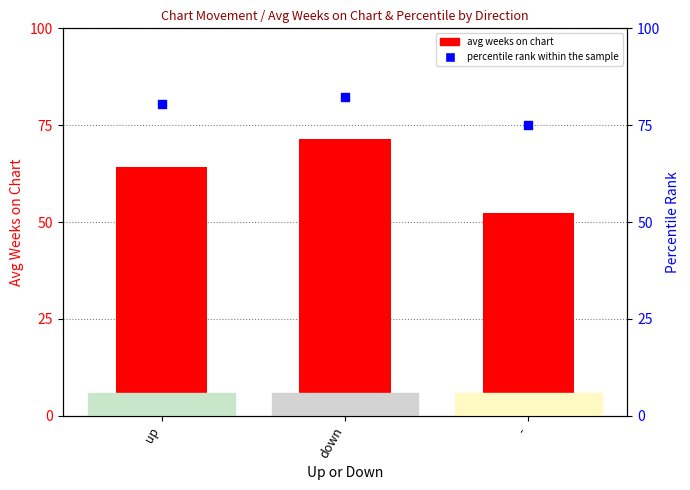

What is the total value across all series at down?

153.8